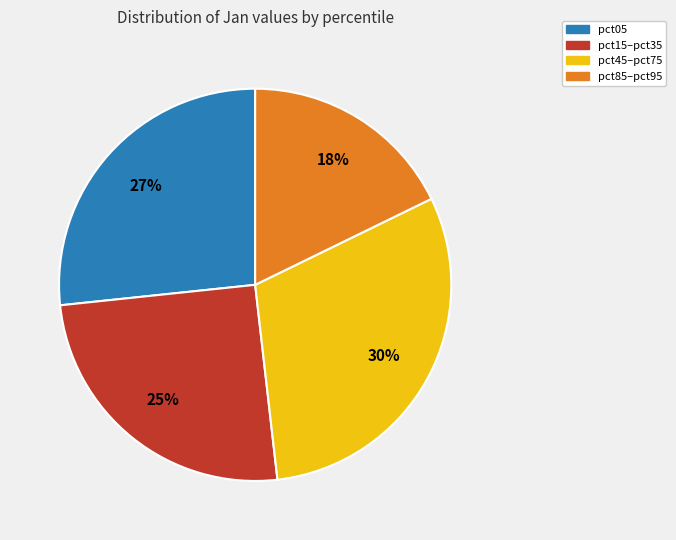

How many segments does this pie chart have?

4